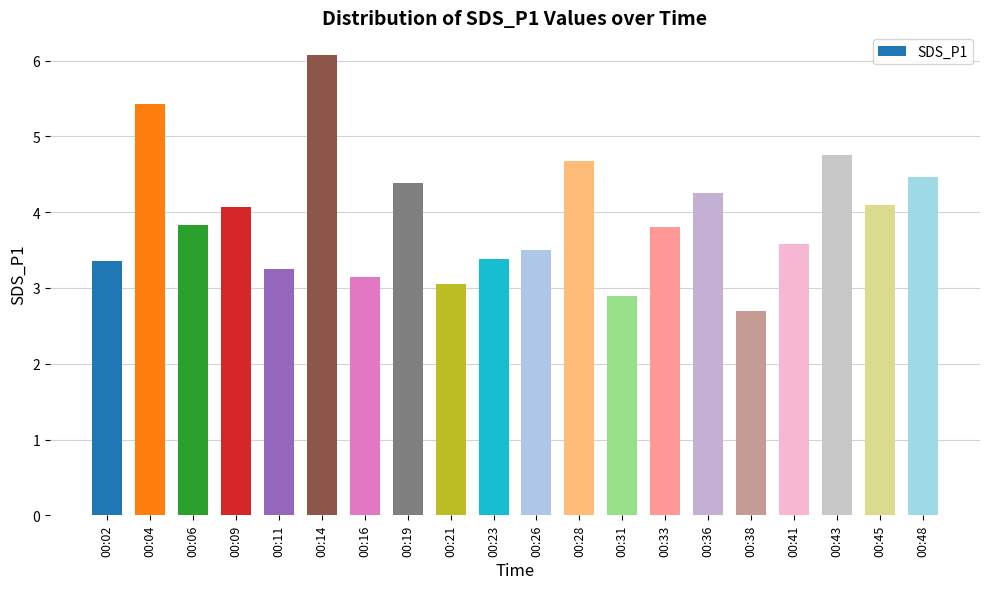

What is the difference between the maximum and minimum values?

3.4